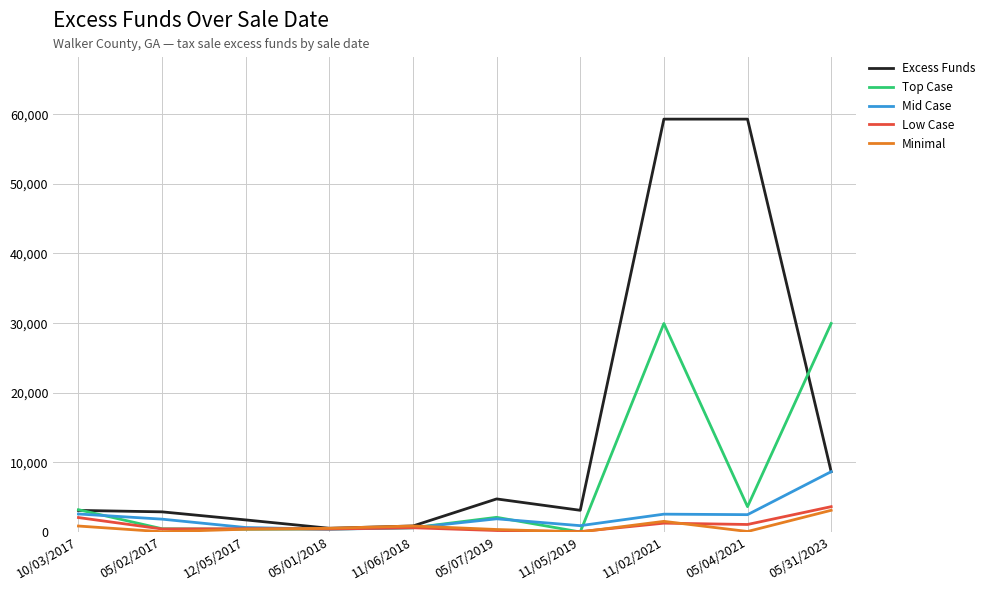

Is it true that Excess Funds equals 865.8 at 11/06/2018?

True